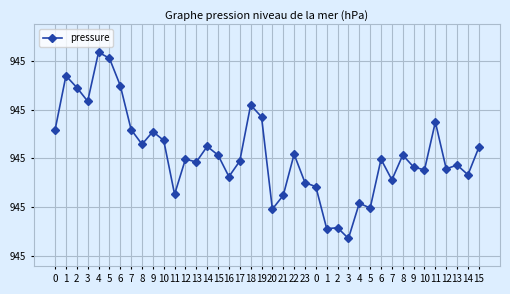

How many points are lower than both their immediate neighbors (excluding endpoints)?

13